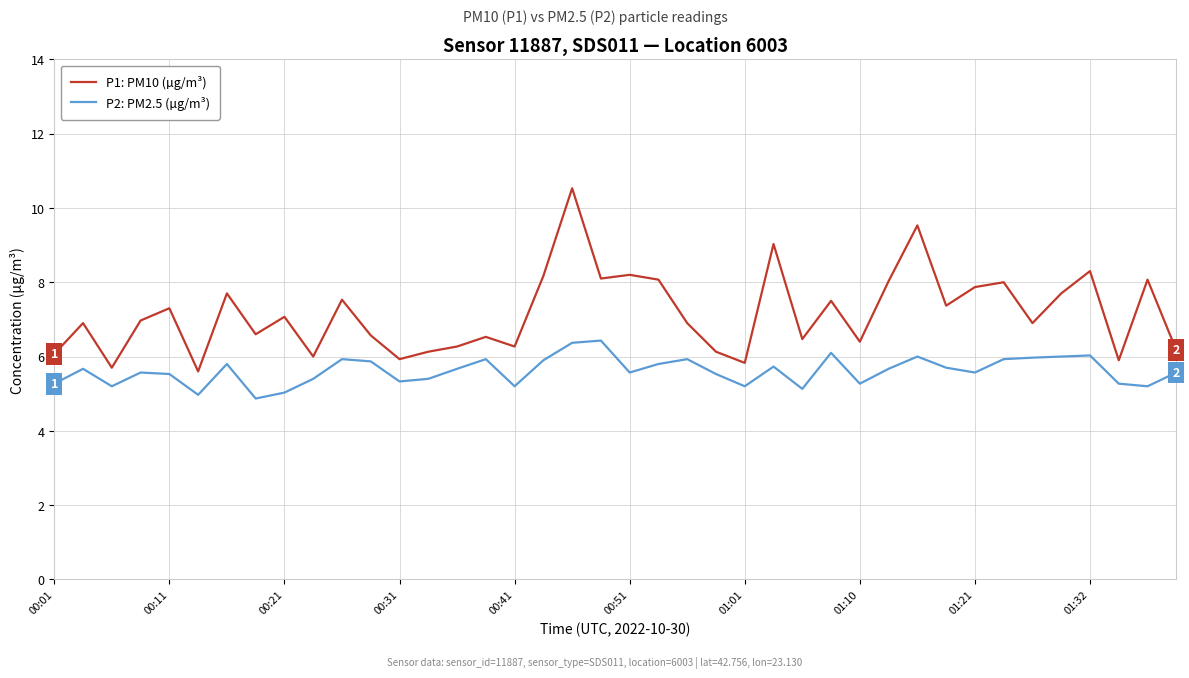

Which series has the largest range (max minus min)?

P1: PM10 (µg/m³)